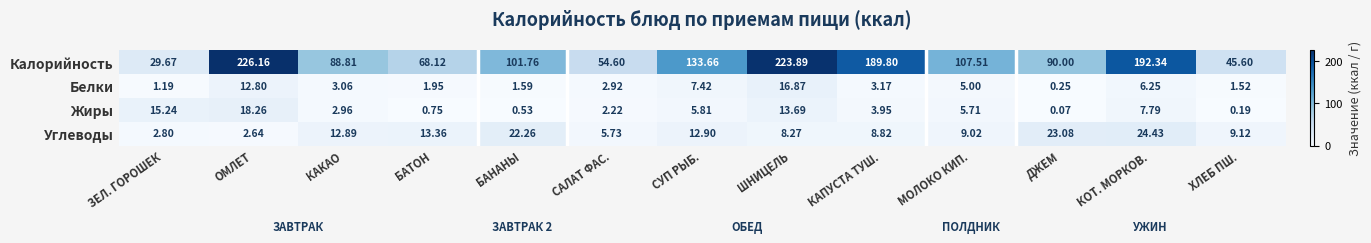

Rank the series at КАПУСТА ТУШ. from lowest to highest value.

Белки, Жиры, Углеводы, Калорийность